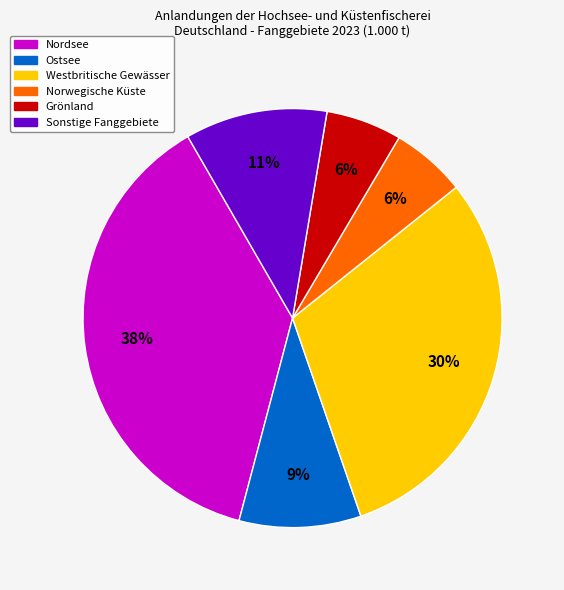

Count the number of slices in the pie.

6